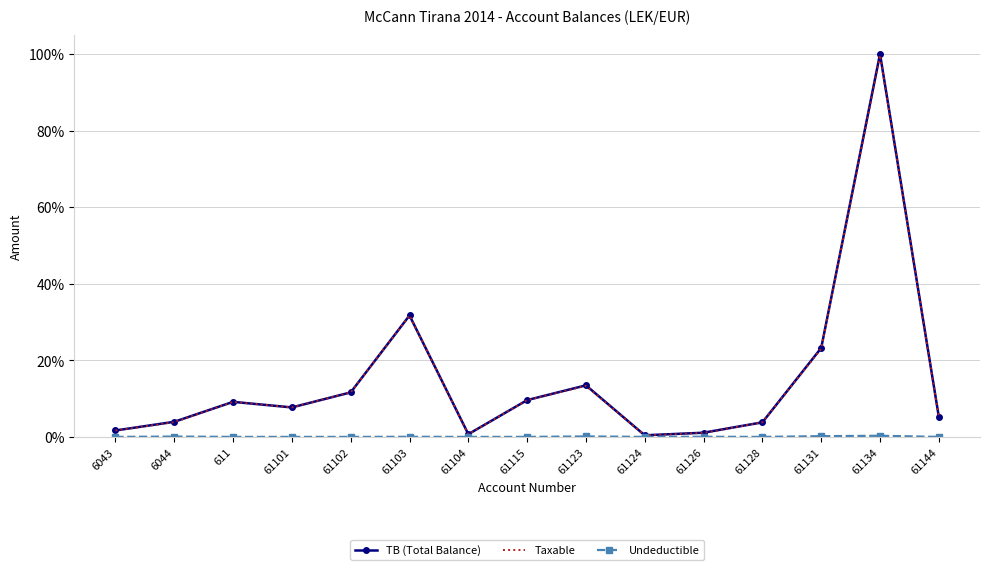

Does the chart have visible grid lines?

Yes